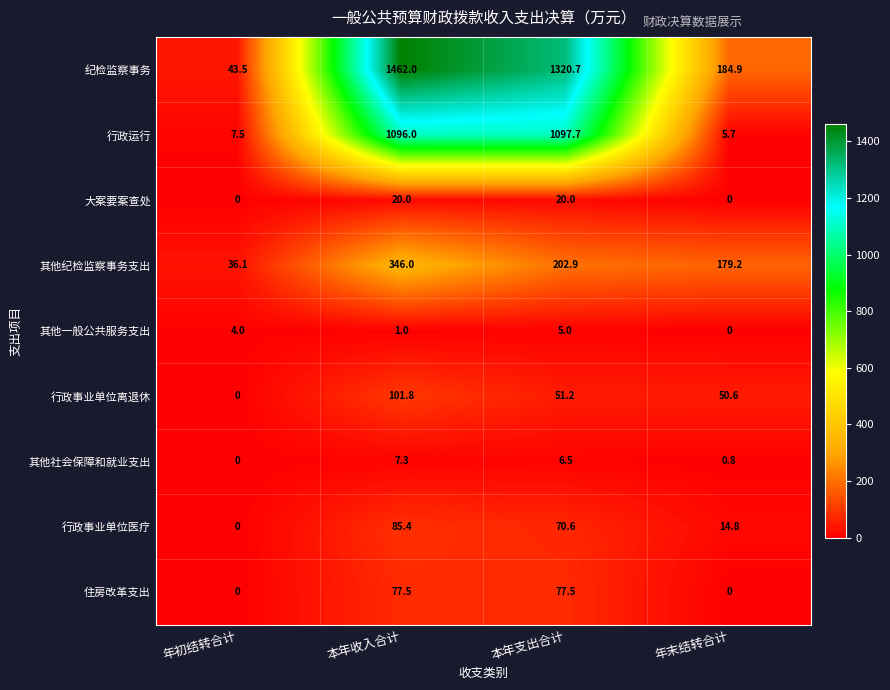

What is the sum of the 行政事业单位医疗 values at 年末结转合计 and 本年支出合计?

85.4